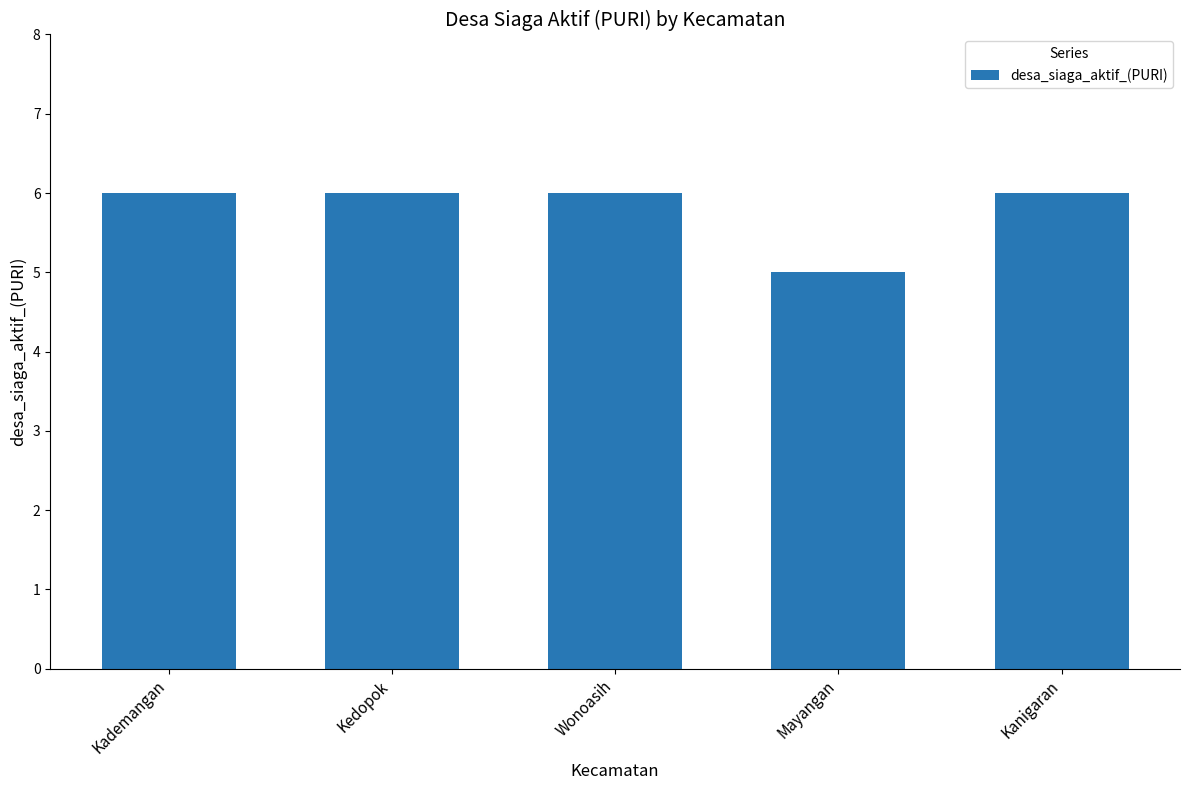

Are the bars horizontal?

No